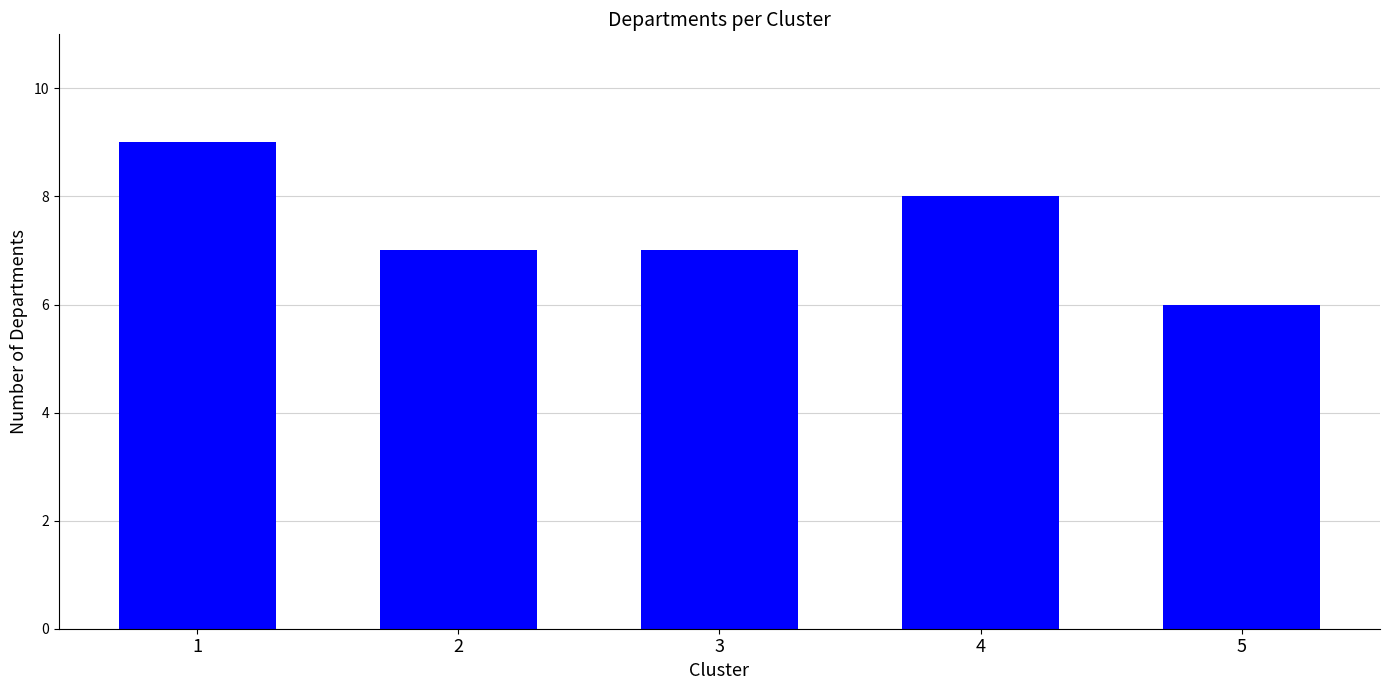

Is it true that the value at 2 is 7?

True